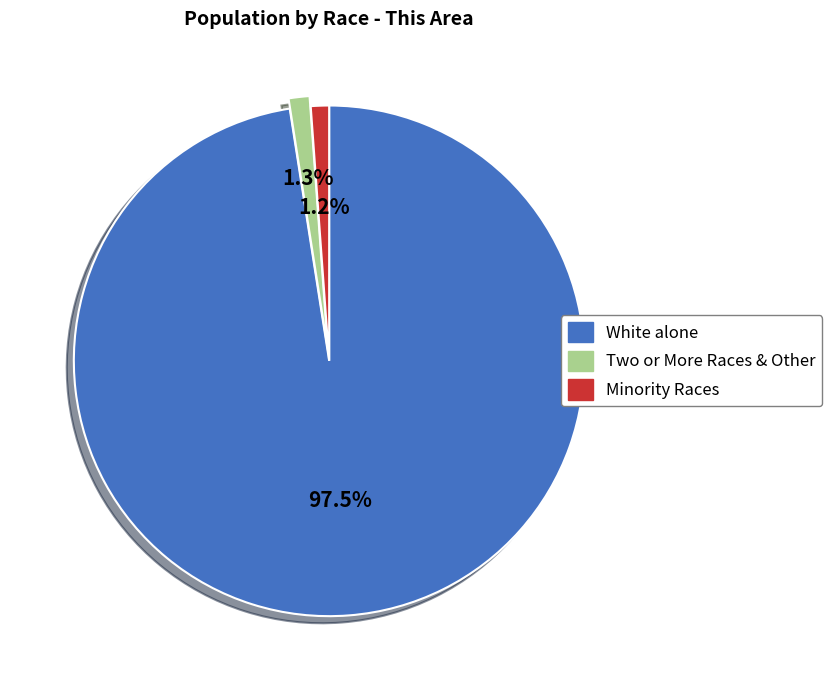

How many segments does this pie chart have?

3